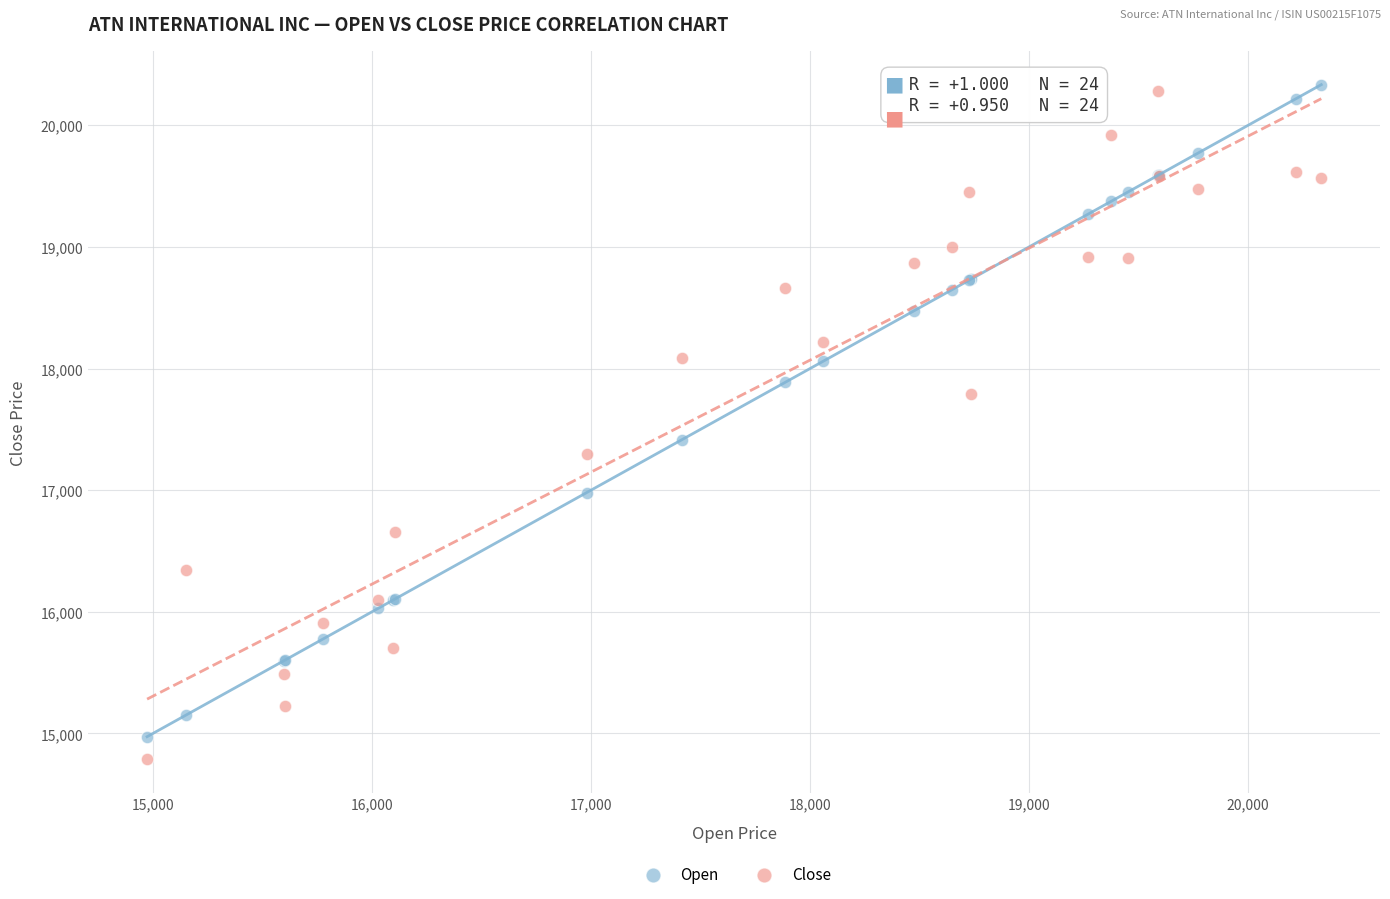

Which series reaches the maximum Y coordinate?

Open